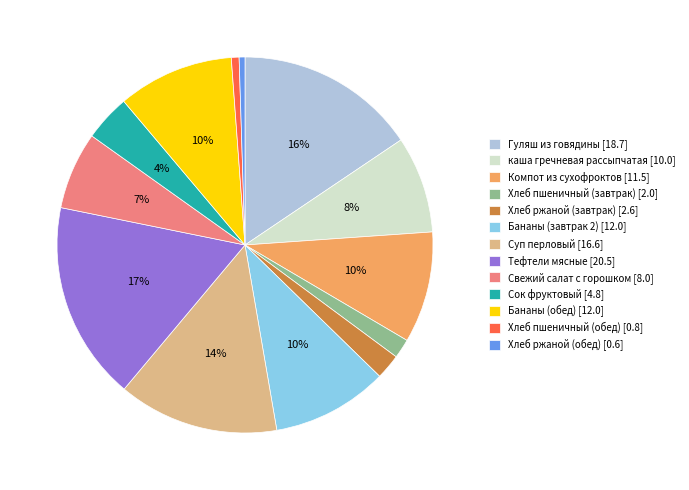

To the nearest percent, what is the difference between the Тефтели мясные and Хлеб ржаной (завтрак) slice percentages?

15%